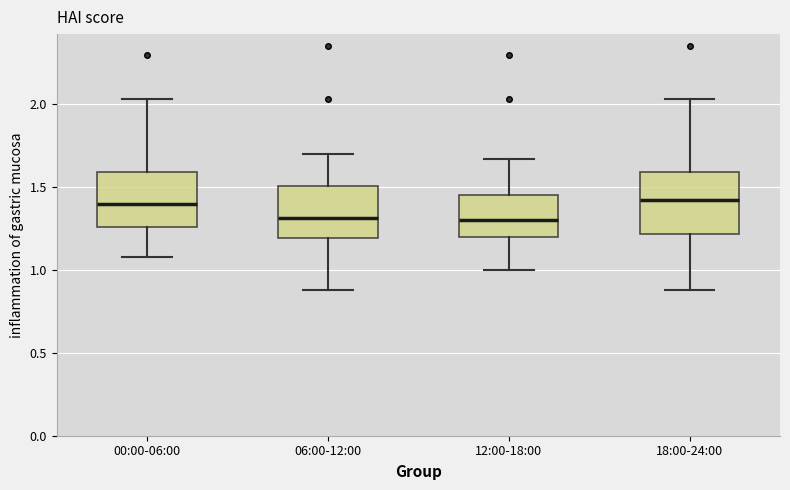

Reading left to right, transcribe this box plot: for each box, give where its median line is, the range the box spans, and where its two whiskers end, as read against the y-axis. The values are not printed on the chart, so give them approximately, as read against the axis.

00:00-06:00: median 1.40, box 1.25 to 1.60, whiskers 1.10 to 2.05
06:00-12:00: median 1.30, box 1.20 to 1.50, whiskers 0.90 to 1.70
12:00-18:00: median 1.30, box 1.20 to 1.45, whiskers 1.00 to 1.65
18:00-24:00: median 1.45, box 1.20 to 1.60, whiskers 0.90 to 2.05